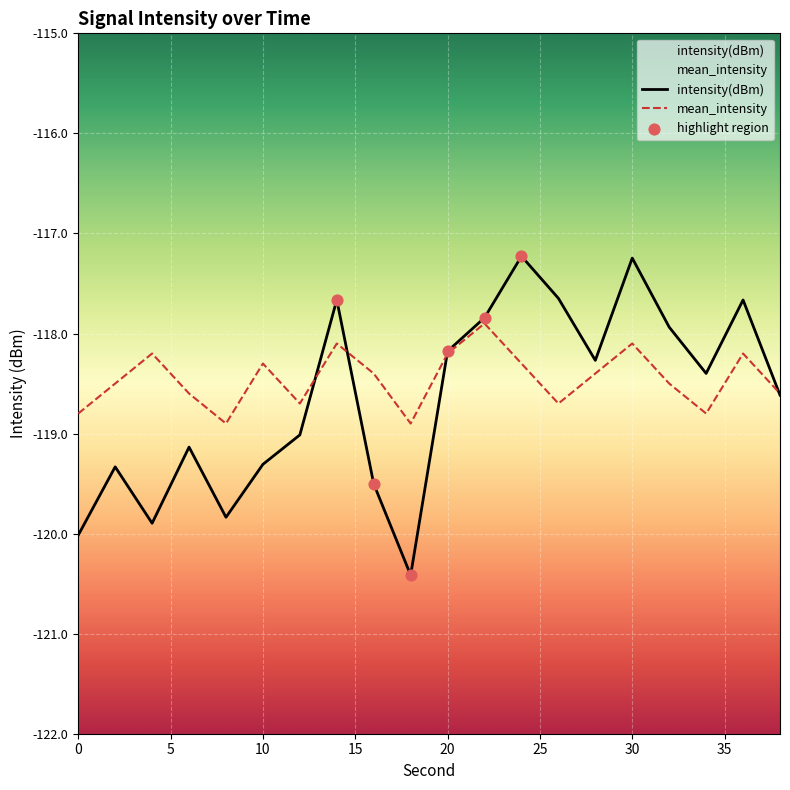

What is the total value across all series at 0?

-238.8